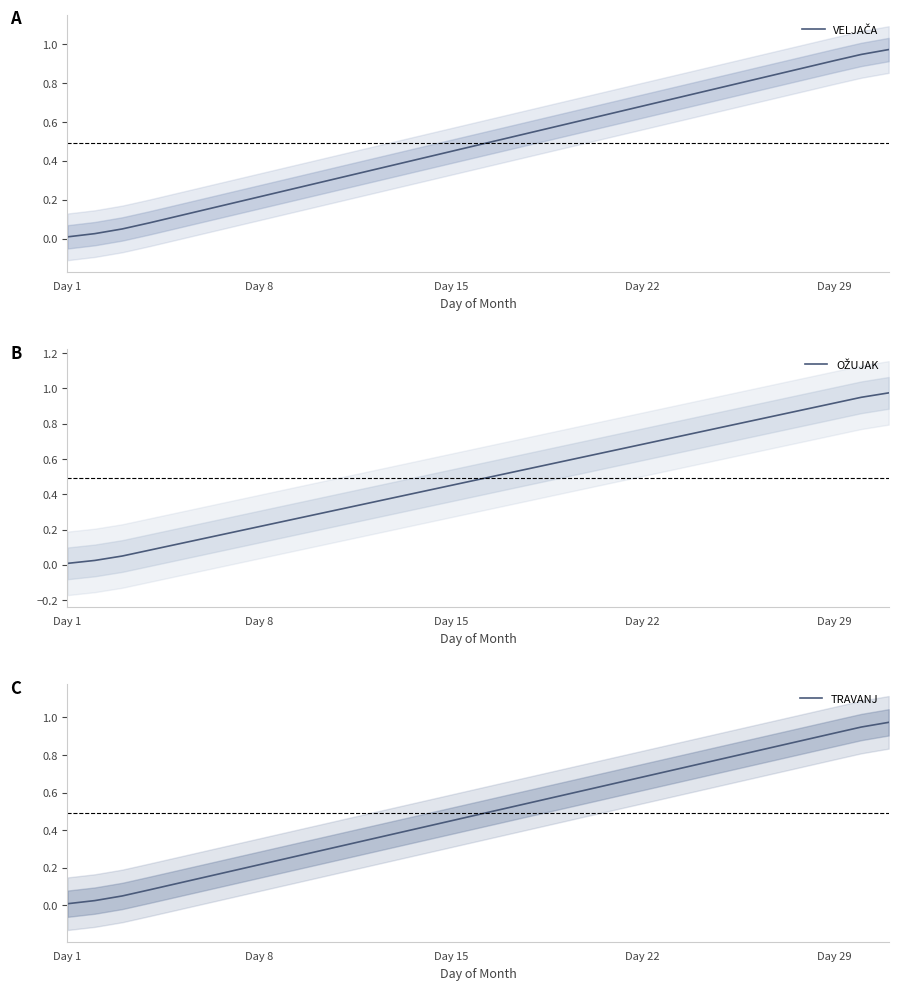

List the series in order of their peak value, lowest first.

VELJAČA, TRAVANJ, OŽUJAK